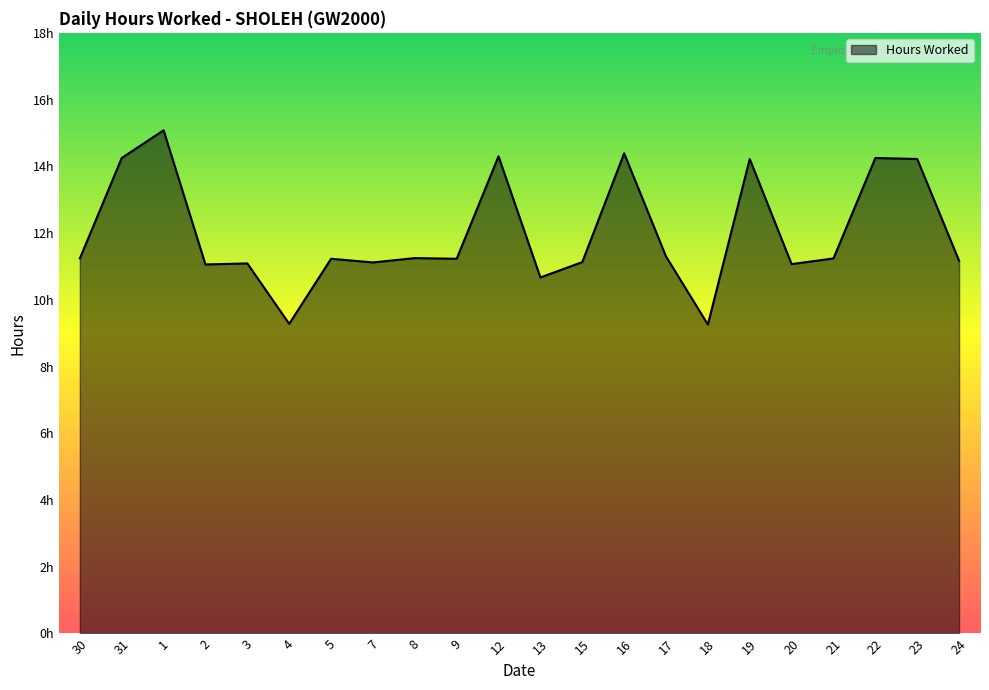

Where does the data first go above 11?

30